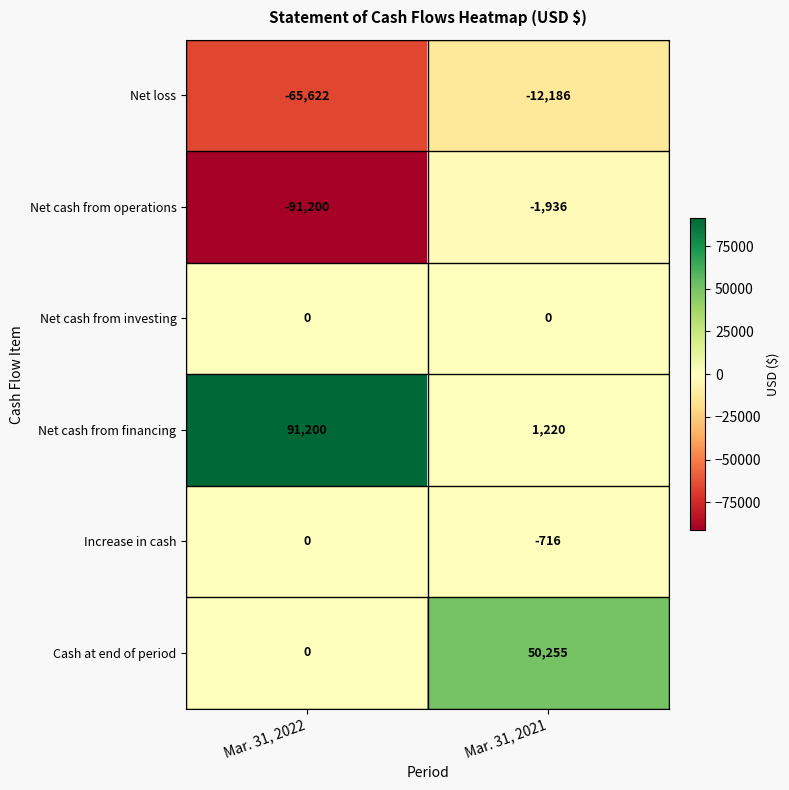

True or false: Net loss has a value of -12186 at Mar. 31, 2021.

True